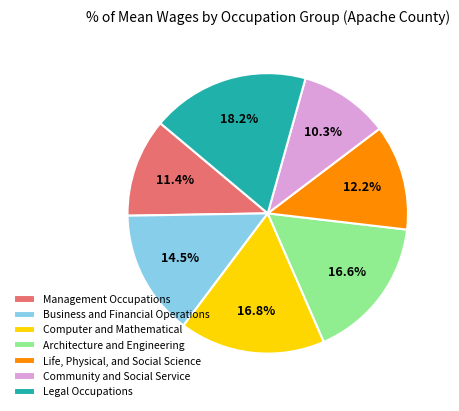

How many segments does this pie chart have?

7